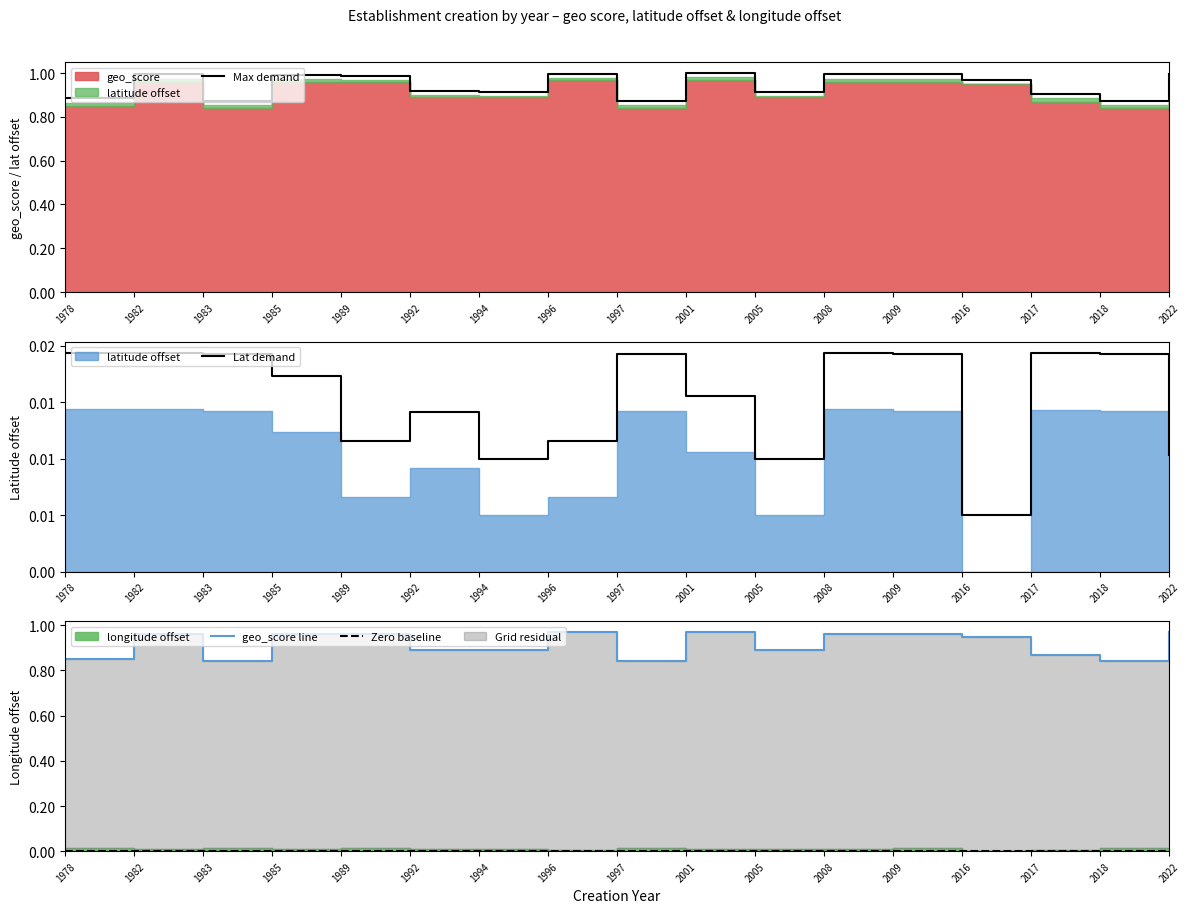

The Max demand series shows 1.4 at 1978. True or false?

False